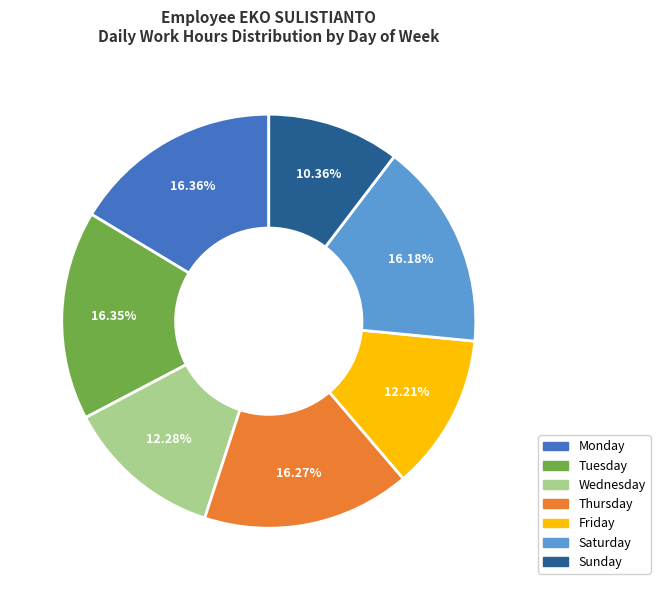

How many segments does this pie chart have?

7